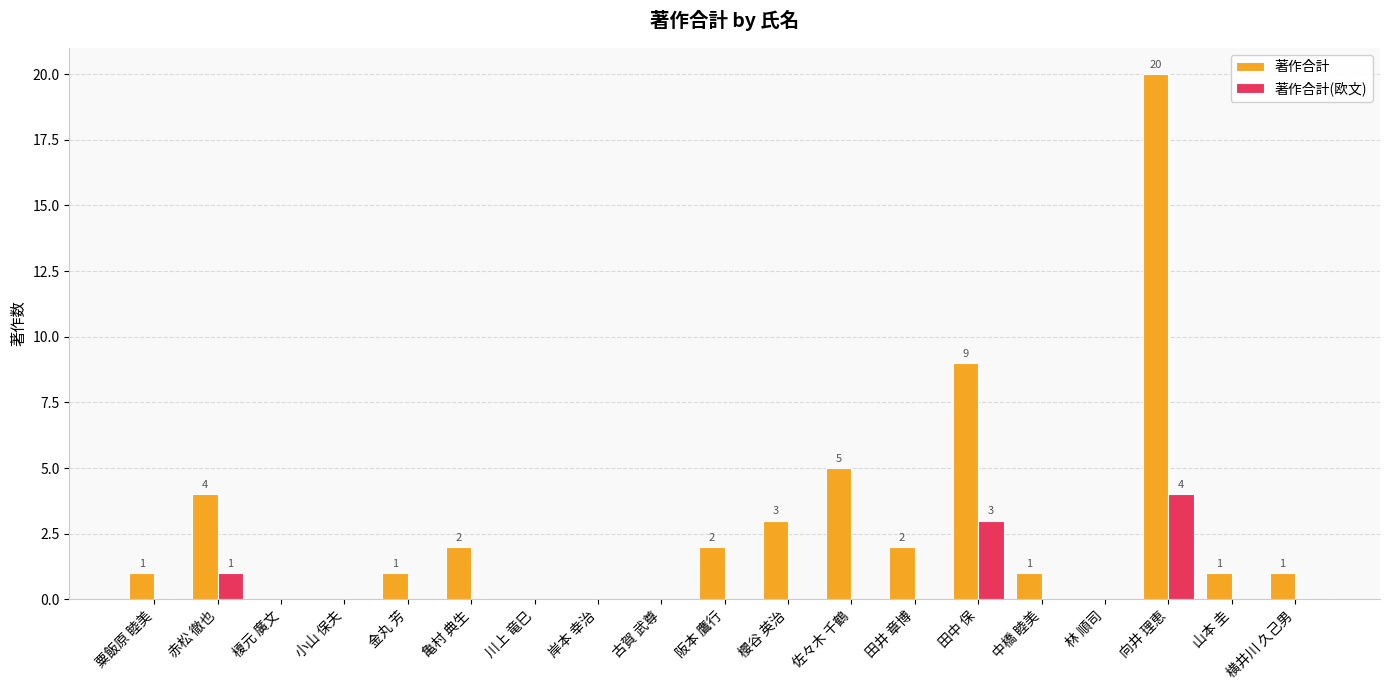

Reading left to right, extract all data points from this chart.

著作合計: 1	4	0	0	1	2	0	0	0	2	3	5	2	9	1	0	20	1	1
著作合計(欧文): 0	1	0	0	0	0	0	0	0	0	0	0	0	3	0	0	4	0	0